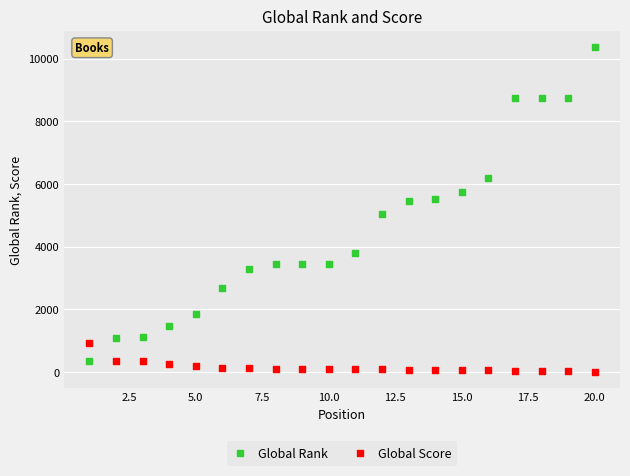

Which series reaches the maximum Y coordinate?

Global Rank